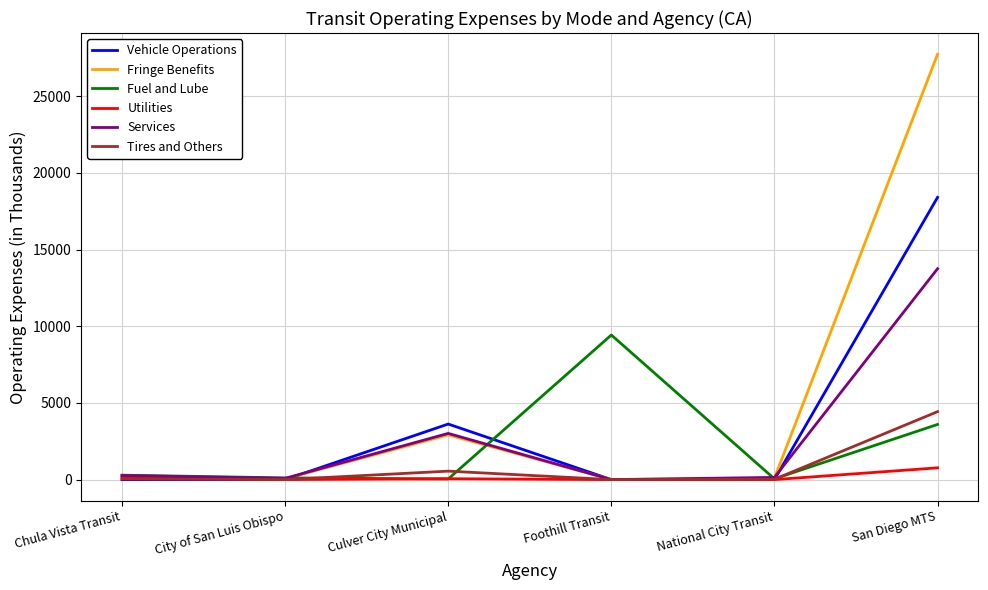

What is the difference between the Services values at Chula Vista Transit and Culver City Municipal?

2744.7